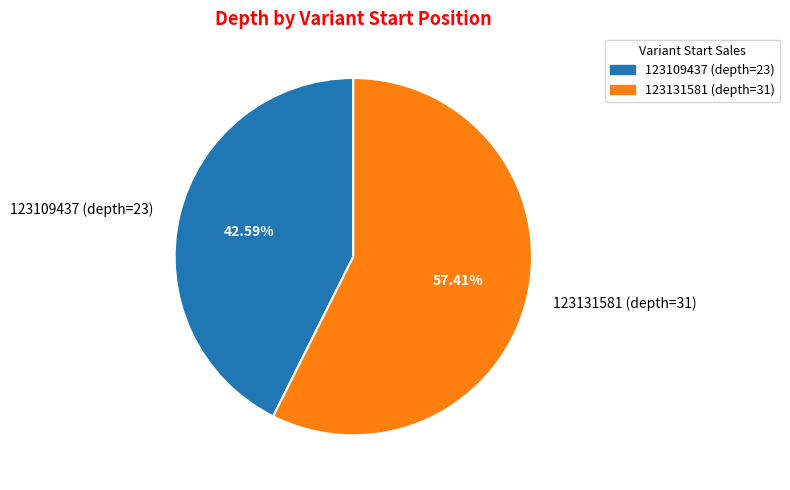

To the nearest percent, what percentage of the pie is 123109437 (depth=23)?

43%